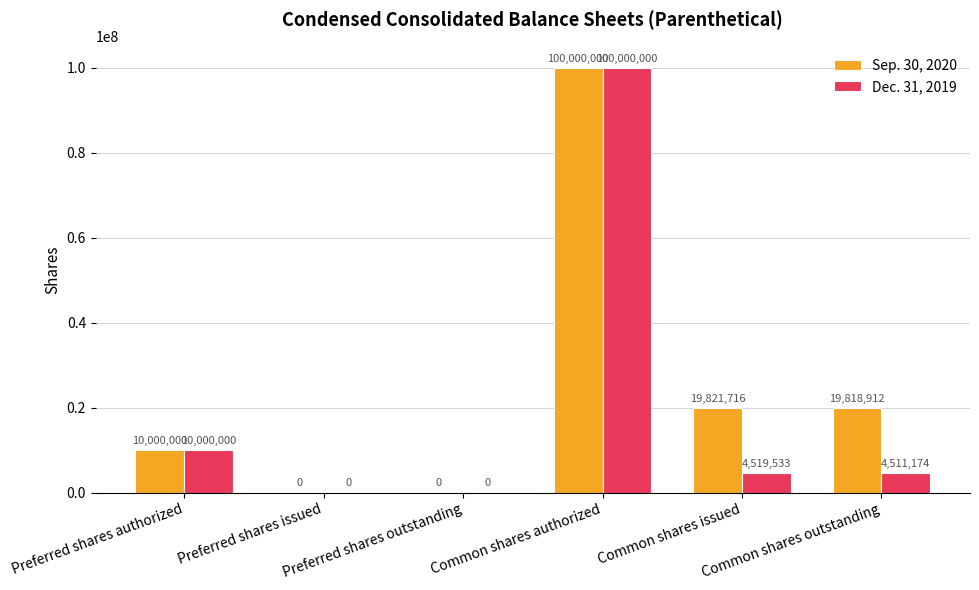

True or false: Sep. 30, 2020 has a value of 19821716 at Common shares issued.

True